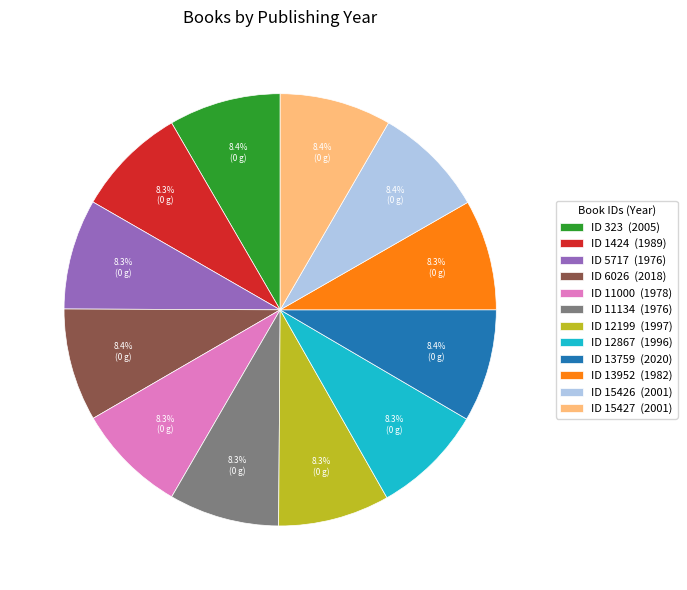

What percentage is NOT represented by ID 11000 (1978)?

91.7%